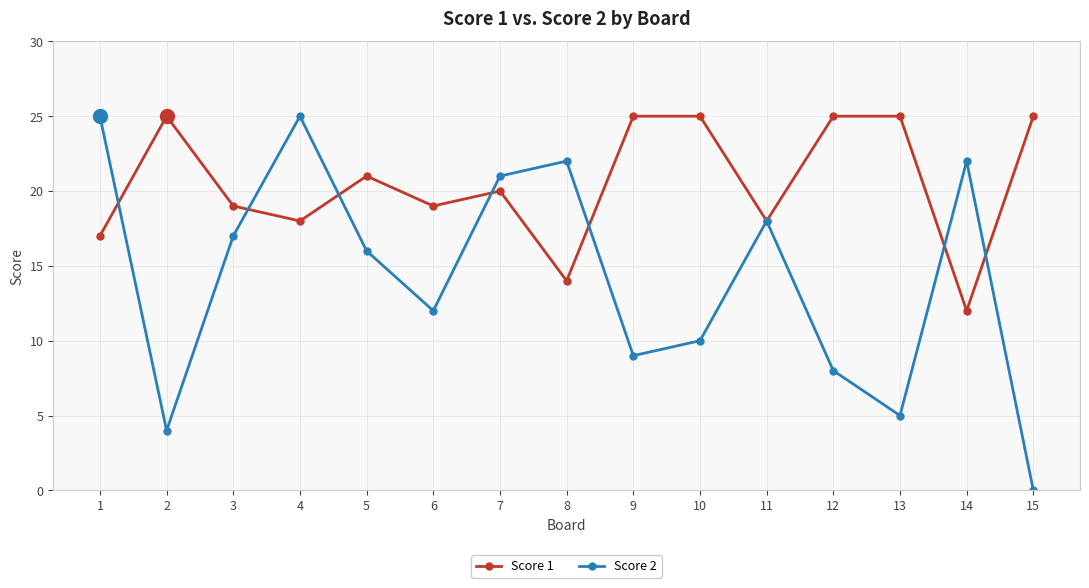

What is the average value of the Score 2 series?

14